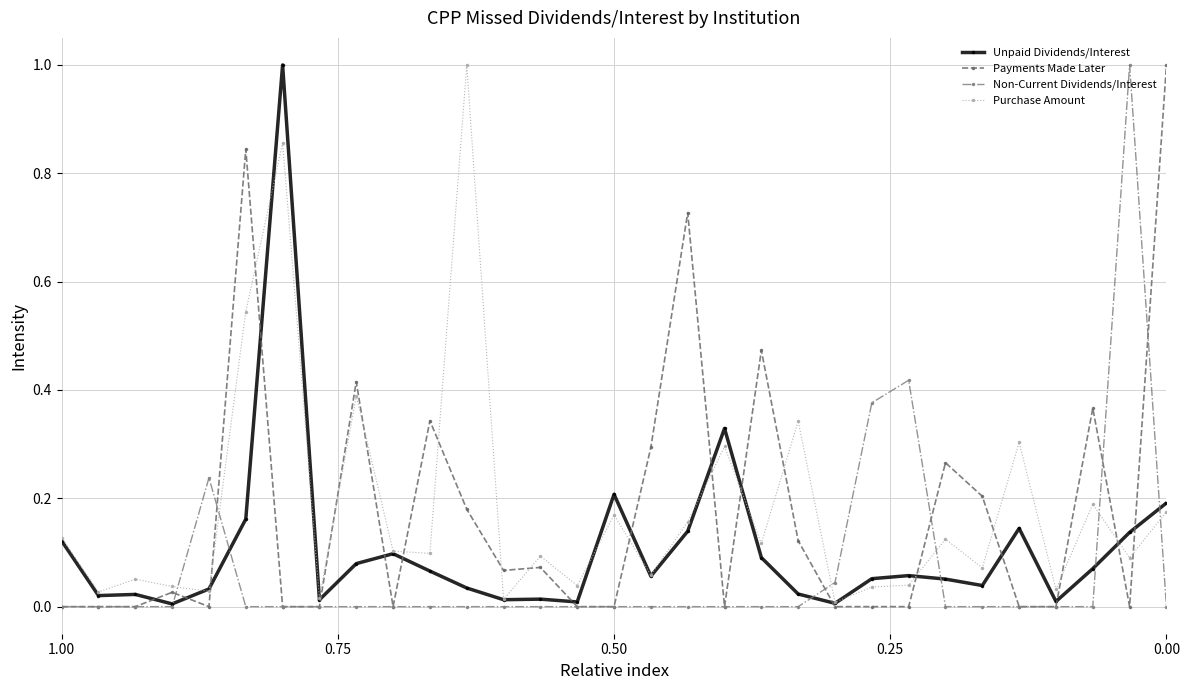

Reading left to right, list all the values displayed in this chart.

Unpaid Dividends/Interest: 0.1	0.0	0.0	0.0	0.0	0.2	1.0	0.0	0.1	0.1	0.1	0.0	0.0	0.0	0.0	0.2	0.1	0.1	0.3	0.1	0.0	0.0	0.1	0.1	0.1	0.0	0.1	0.0	0.1	0.1	0.2
Payments Made Later: 0.0	0.0	0.0	0.0	0.0	0.8	0.0	0.0	0.4	0.0	0.3	0.2	0.1	0.1	0.0	0.0	0.3	0.7	0.0	0.5	0.1	0.0	0.0	0.0	0.3	0.2	0.0	0.0	0.4	0.0	1.0
Non-Current Dividends/Interest: 0.0	0.0	0.0	0.0	0.2	0.0	0.0	0.0	0.0	0.0	0.0	0.0	0.0	0.0	0.0	0.0	0.0	0.0	0.0	0.0	0.0	0.0	0.4	0.4	0.0	0.0	0.0	0.0	0.0	1.0	0.0
Purchase Amount: 0.1	0.0	0.1	0.0	0.0	0.5	0.9	0.0	0.4	0.1	0.1	1.0	0.0	0.1	0.0	0.2	0.1	0.2	0.3	0.1	0.3	0.0	0.0	0.0	0.1	0.1	0.3	0.0	0.2	0.1	0.2